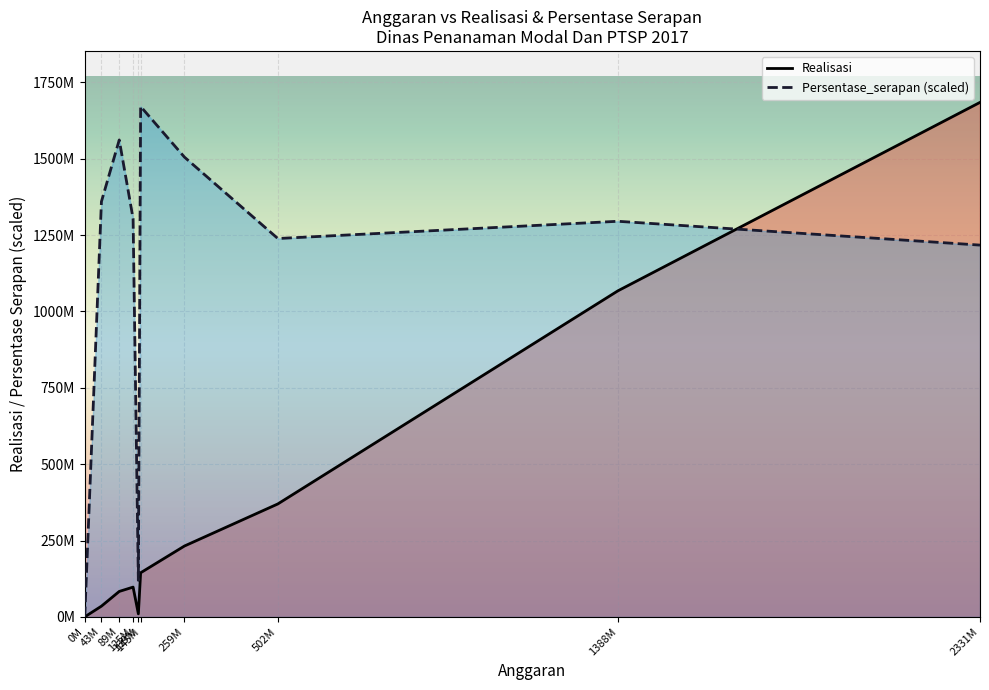

What is the difference between the maximum and minimum values in the Persentase_serapan (scaled) series?

1671044865.2